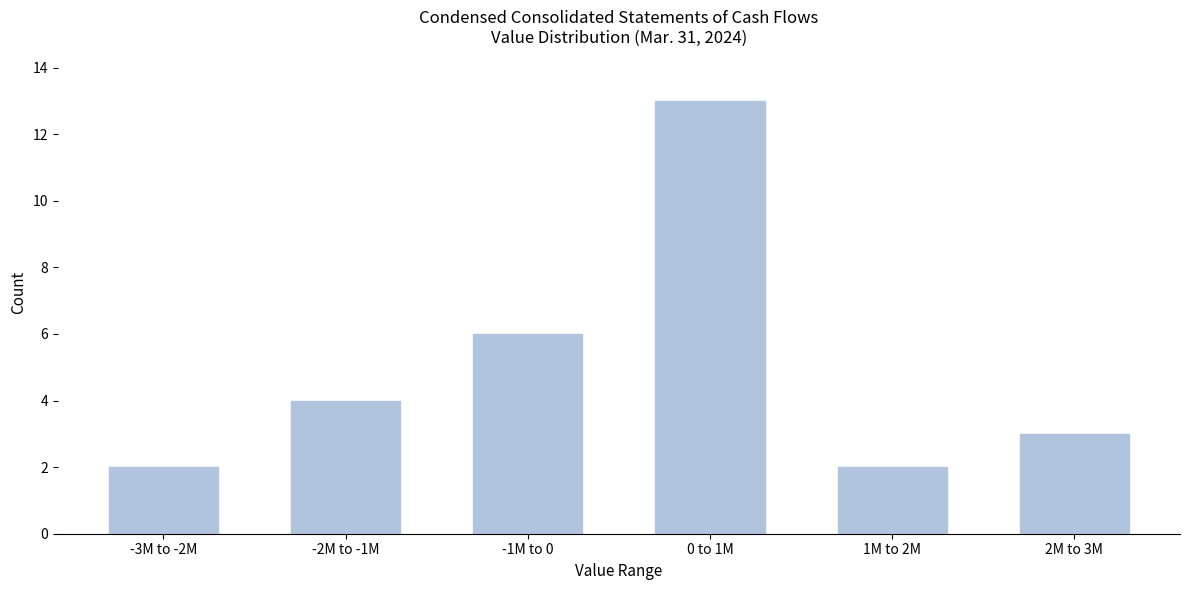

Reading left to right, what are all the values shown in this chart?

2	4	6	13	2	3